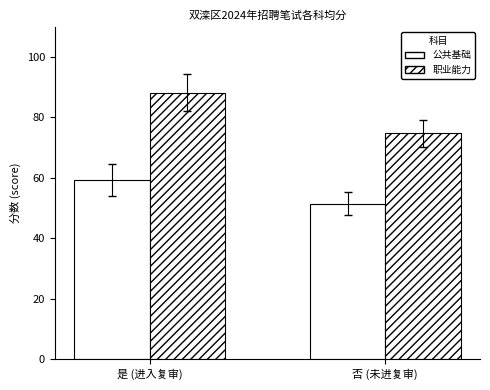

How many bars are there in each group?

2